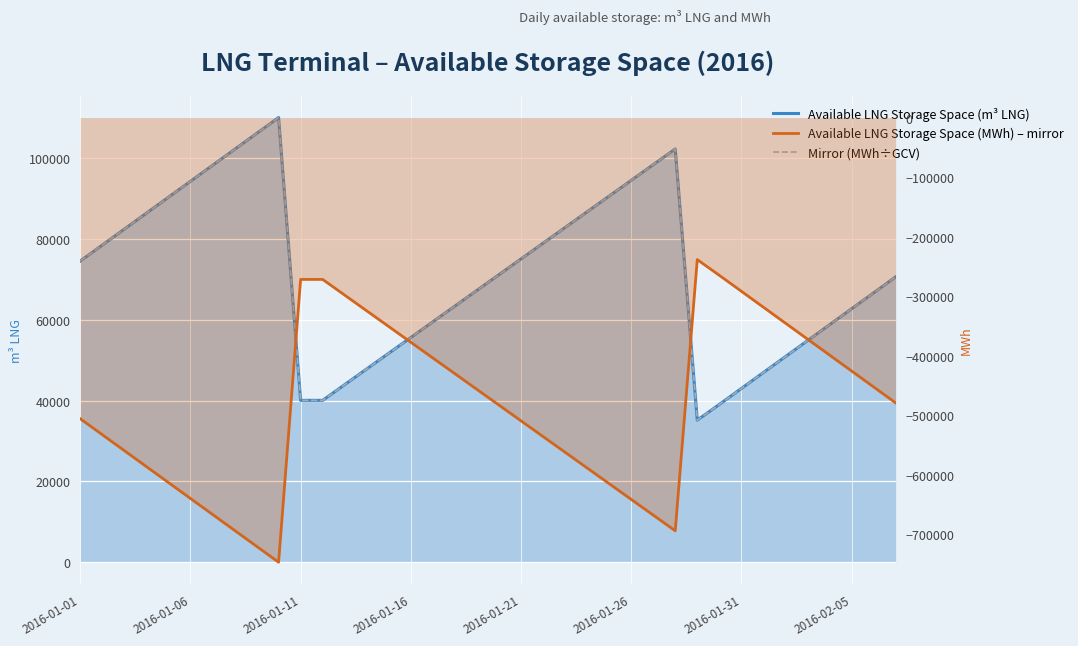

What is the maximum value shown in the chart?

110000.0